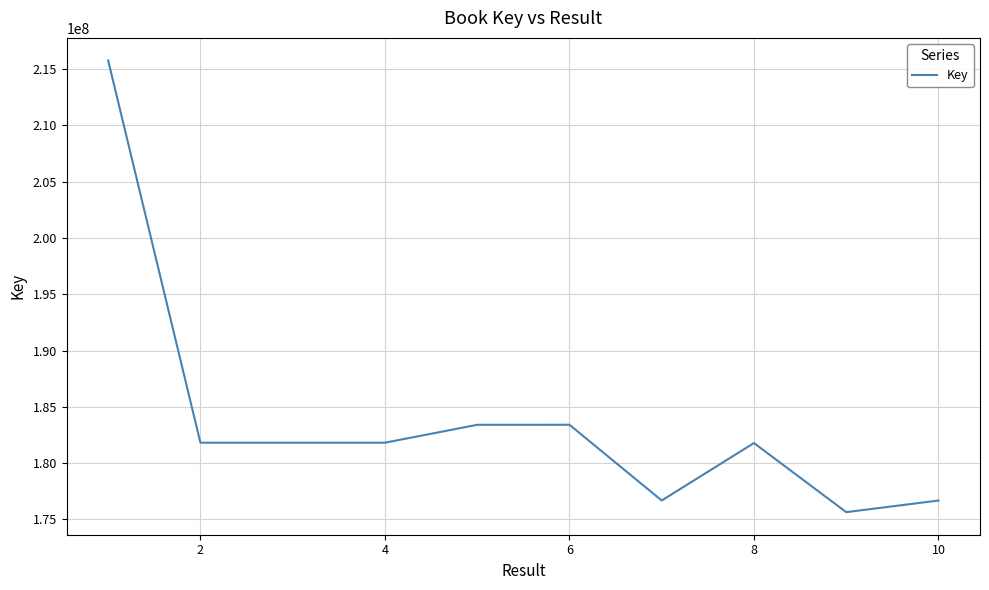

What is the difference between the maximum and minimum values?

40132932